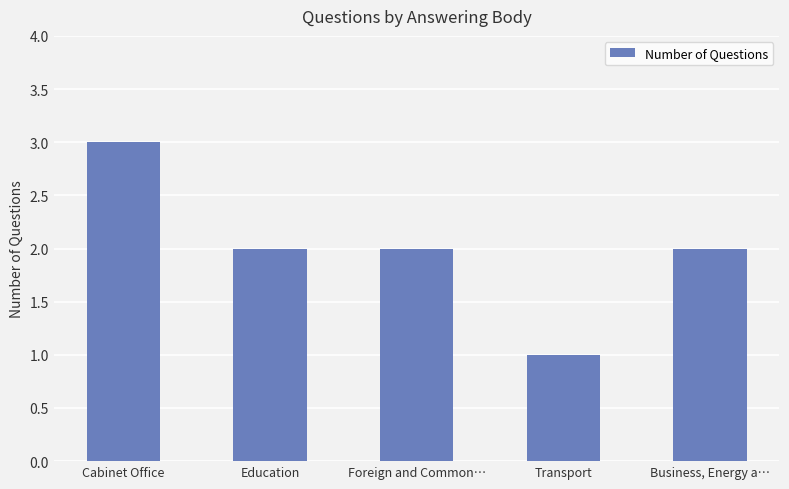

What is the difference between the values at Cabinet Office and Business, Energy a…?

1